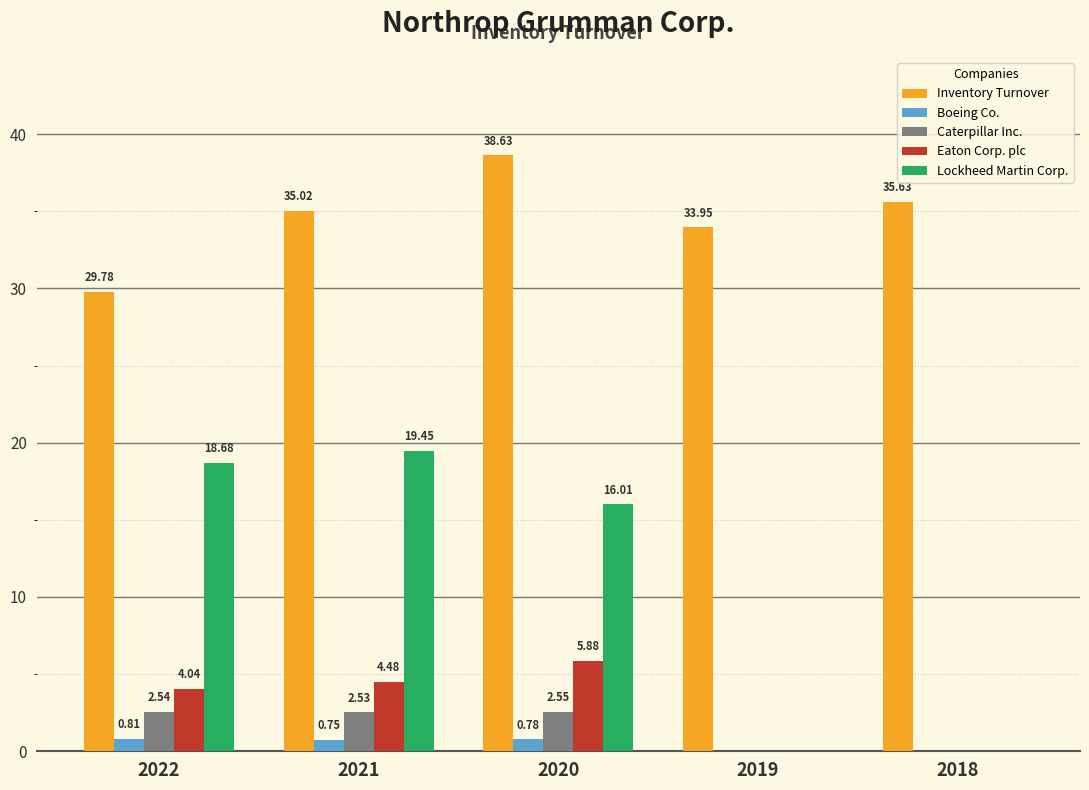

At which category is the sum across all series the highest?

2020